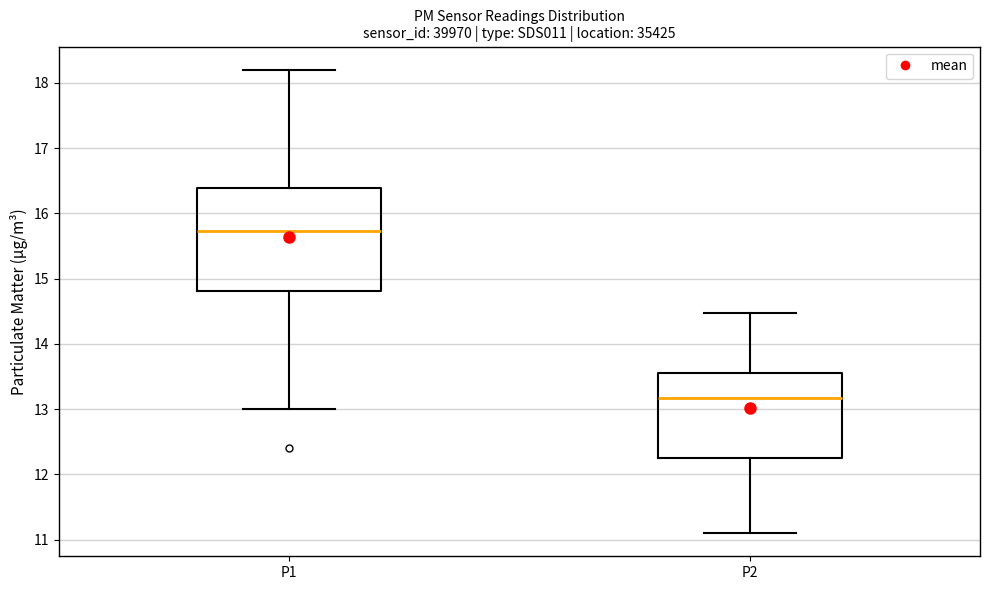

Where does the upper whisker of the box for P1 end on the y-axis? The values are not printed on the chart, so give them approximately, as read against the axis.

18.2